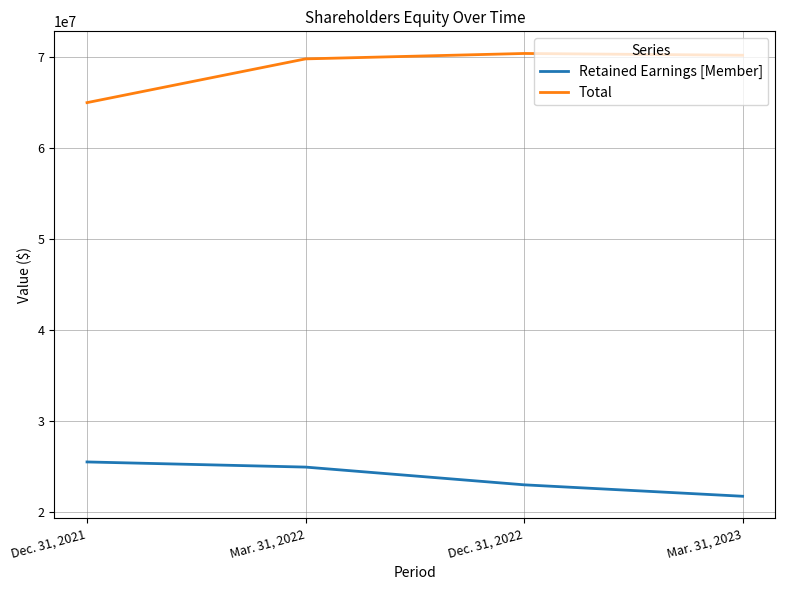

Which series has the largest range (max minus min)?

Total